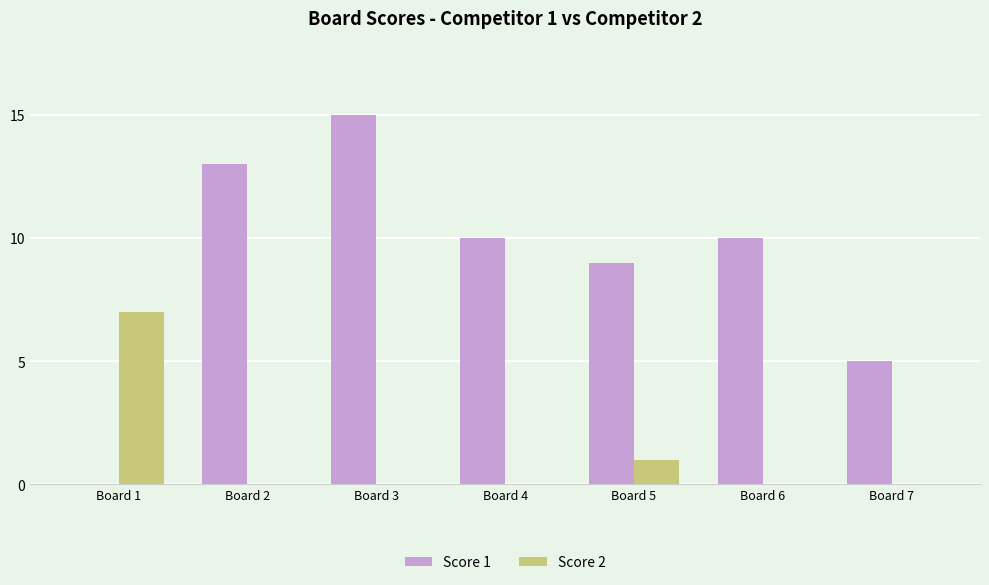

How many series are shown in this chart?

2